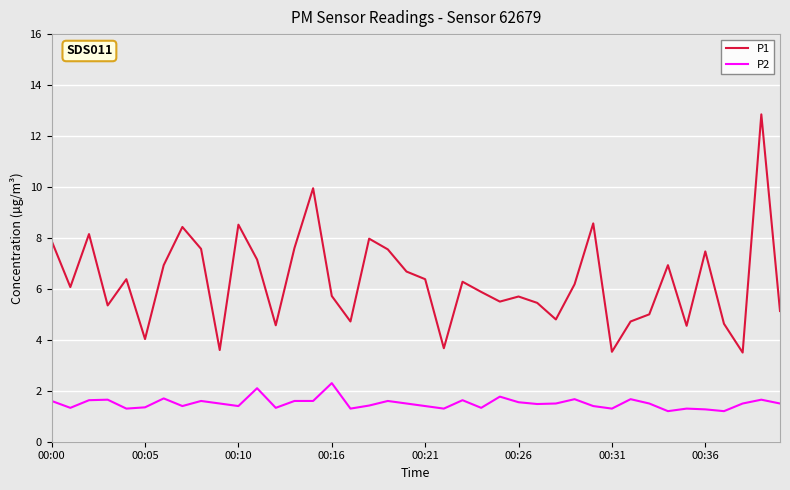

What is the minimum value for P1?

3.5